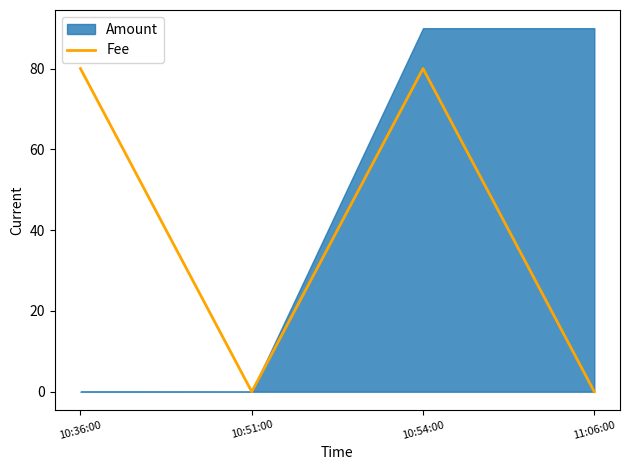

What is the highest value of the Fee series?

80